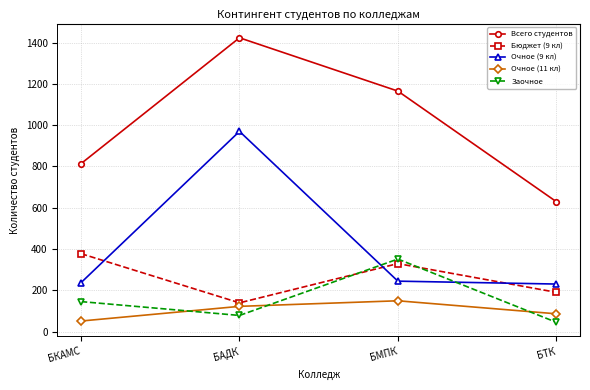

Is it true that Всего студентов equals 176 at БТК?

False